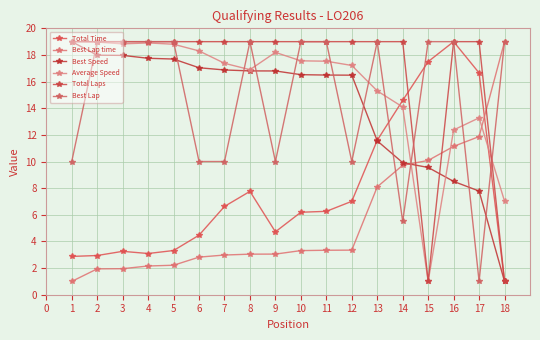

What is the value of the Best Lap point at the 3rd from the left?

19.0